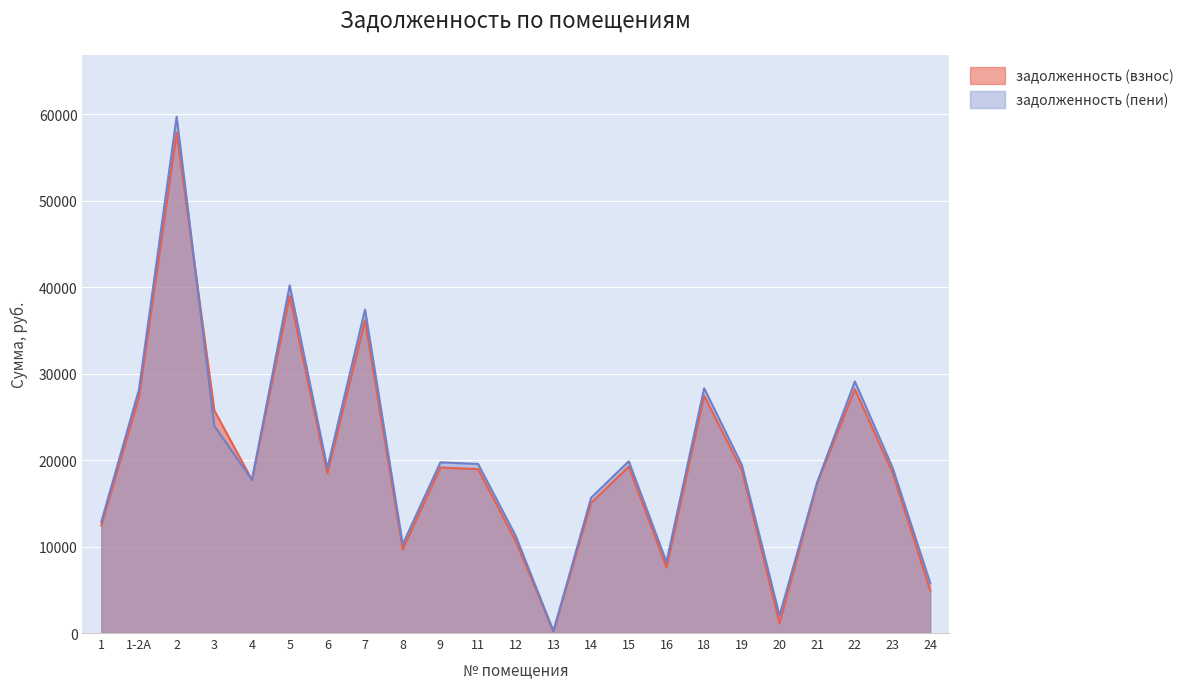

True or false: задолженность (взнос) and задолженность (пени) intersect in this chart.

True